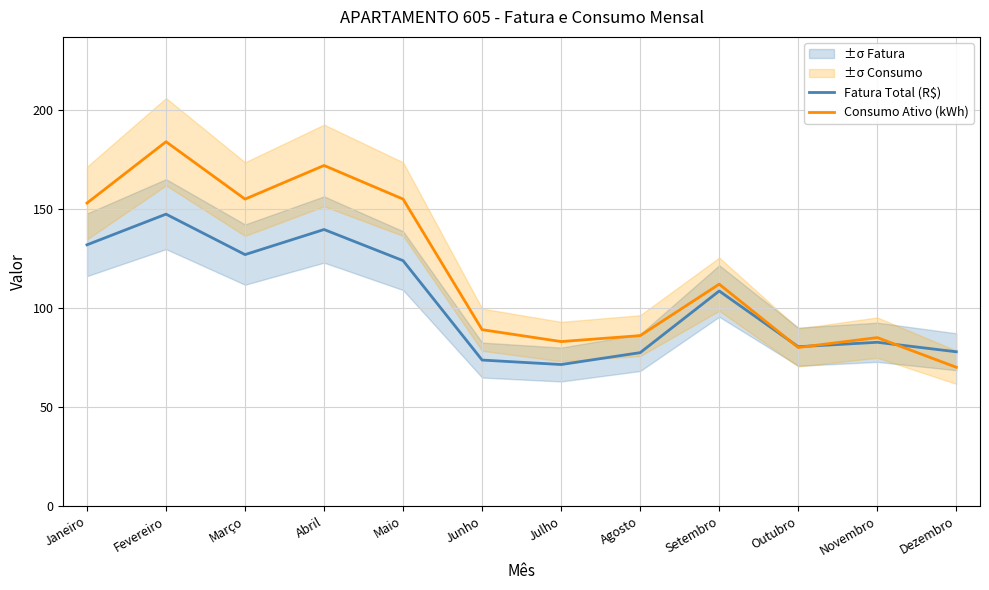

Which series has the largest total across all categories?

Consumo Ativo (kWh)